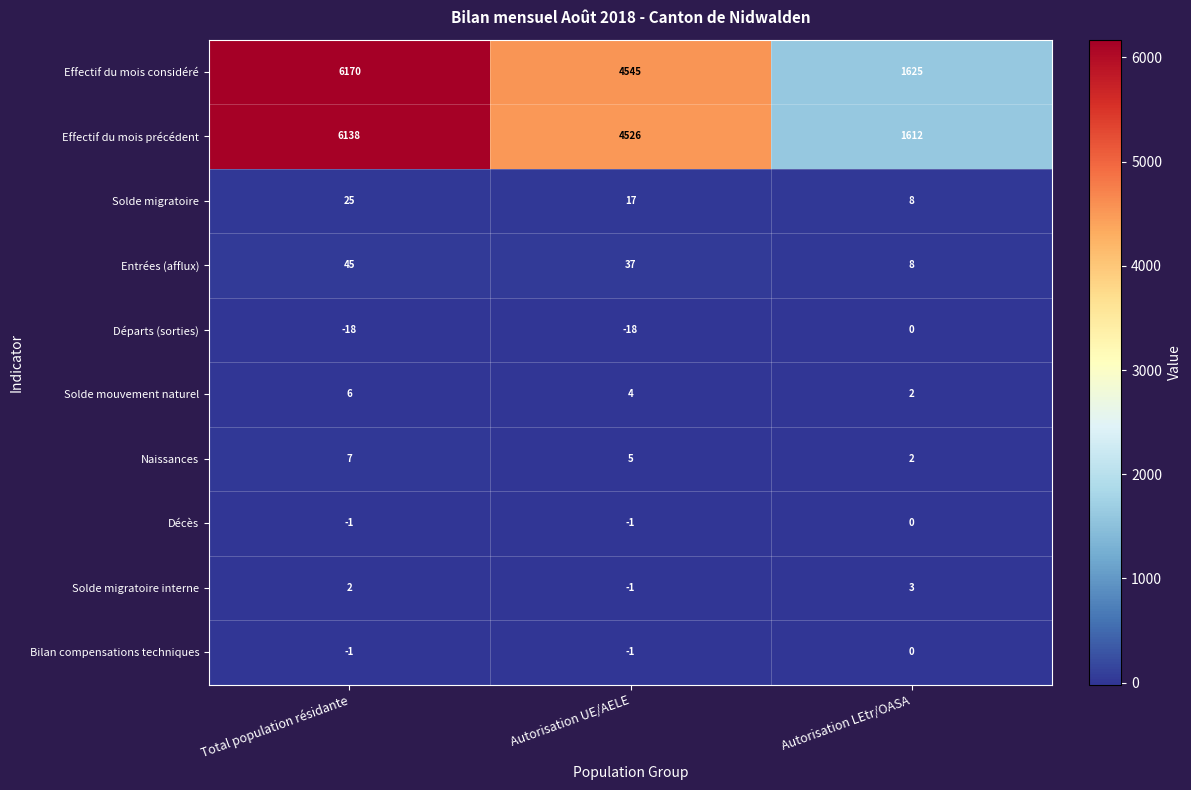

What is the total value across all series at Autorisation UE/AELE?

9113